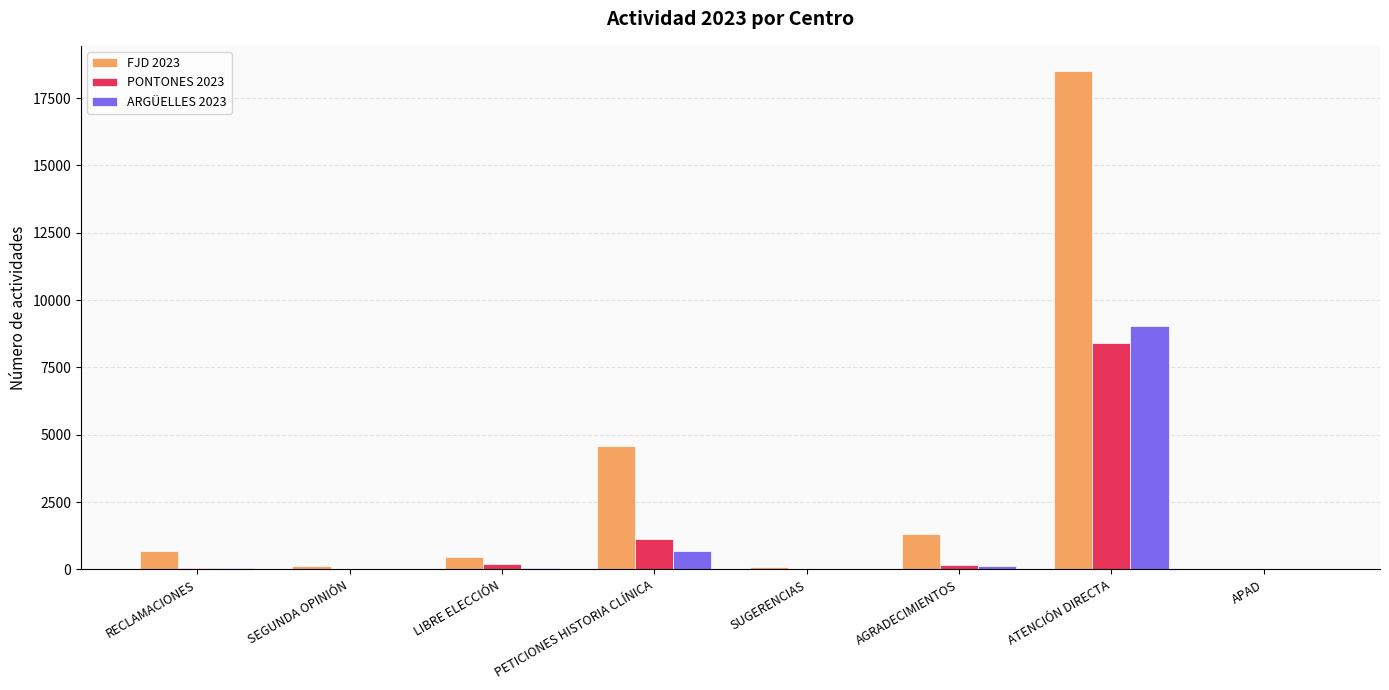

Which category has the highest value in the ARGÜELLES 2023 series?

ATENCIÓN DIRECTA